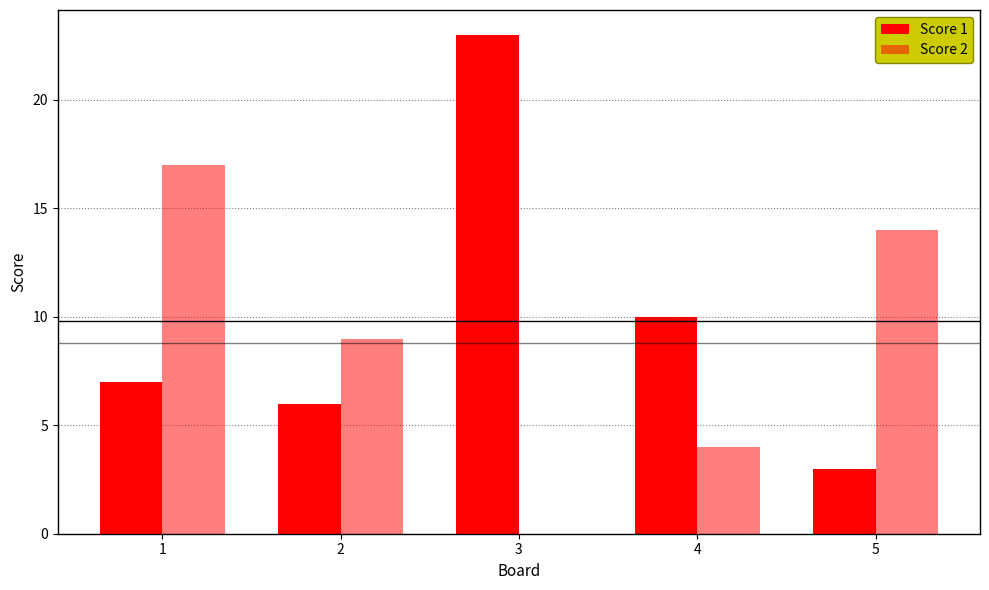

At which category is the sum across all series the highest?

1